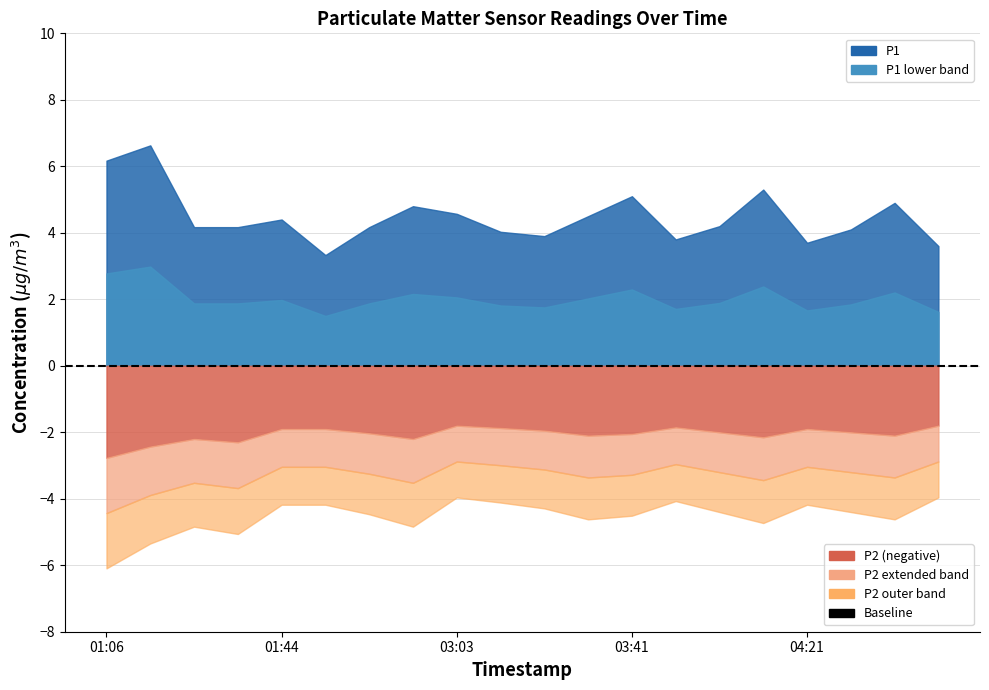

What is the spread (max minus min) of values at 04:01?

2.2